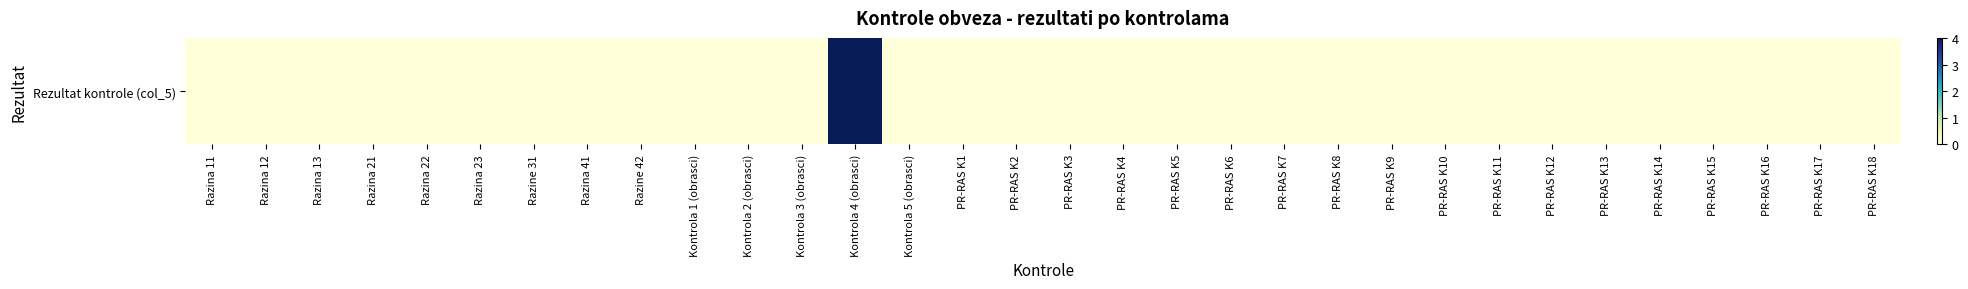

Is it true that the value at PR-RAS K16 is 0?

True